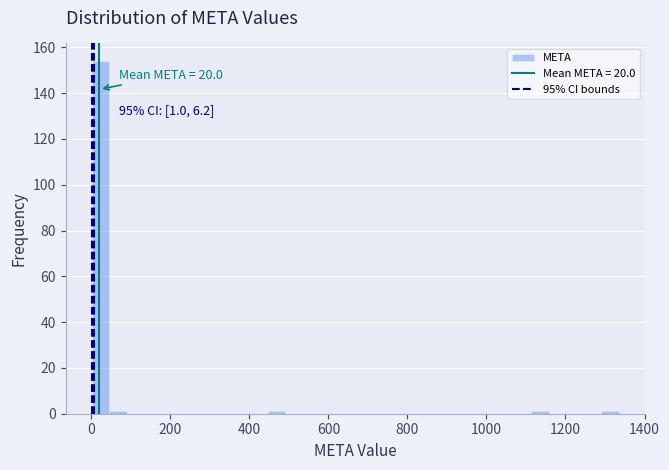

Read against the x-axis, roughly where is the centre of the tallest bar?

20